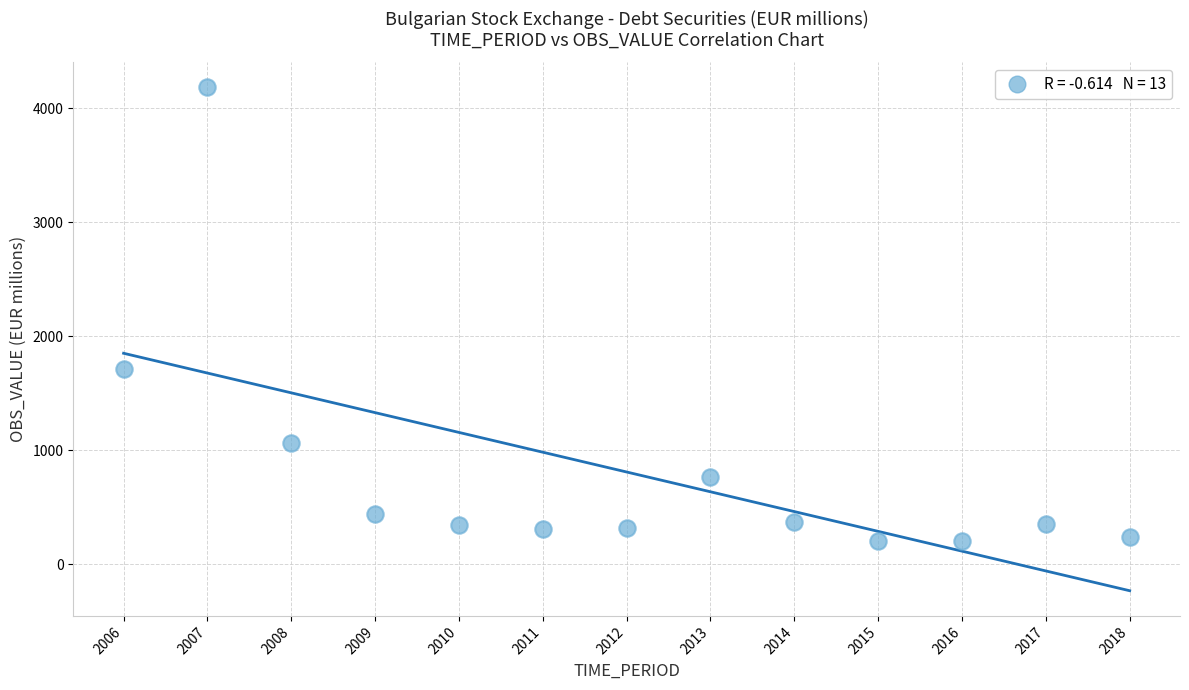

What is the range of Y values (max minus min)?

3980.5